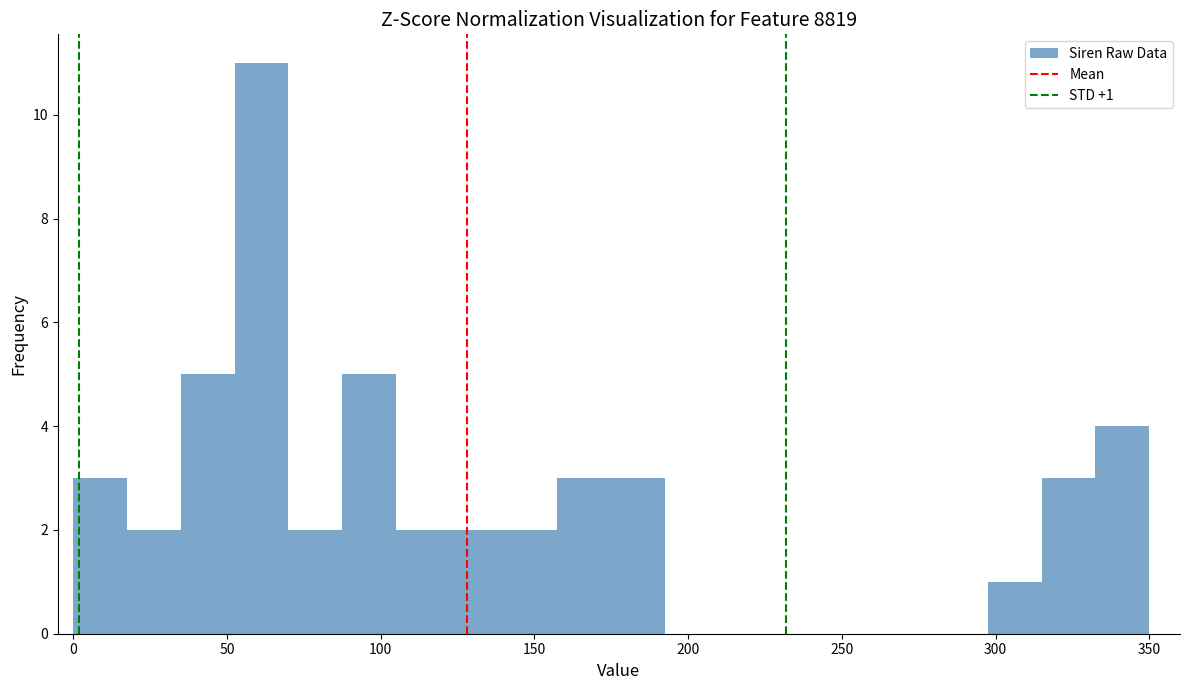

Around what value on the x-axis is the tallest bar? Give the approximate position of its centre, as read against the axis.

60